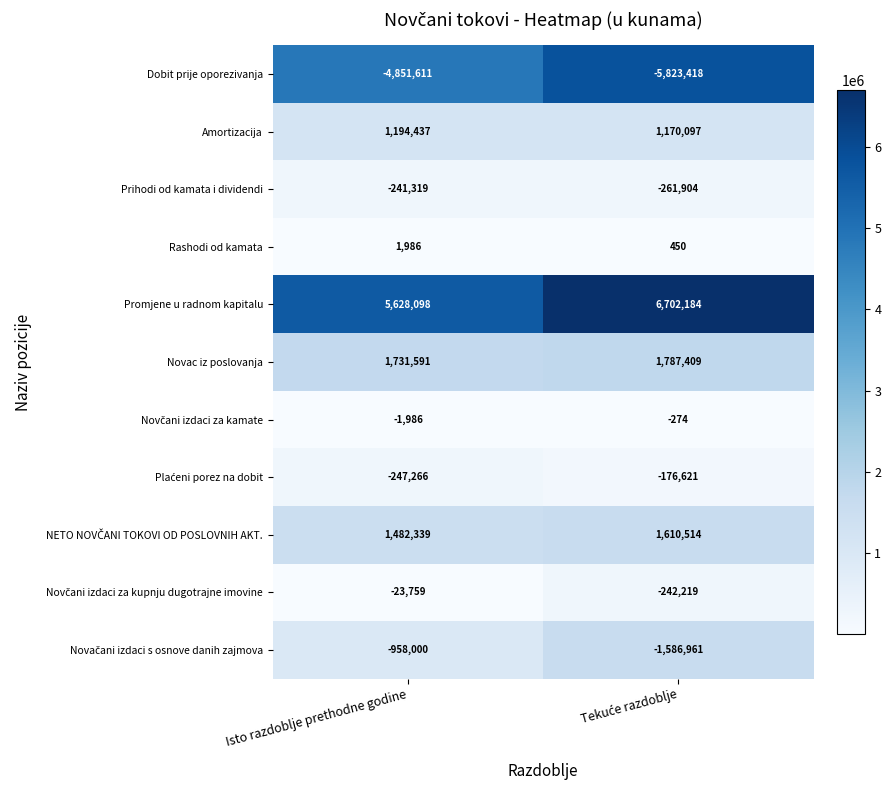

What is the maximum value for Dobit prije oporezivanja?

-4851611